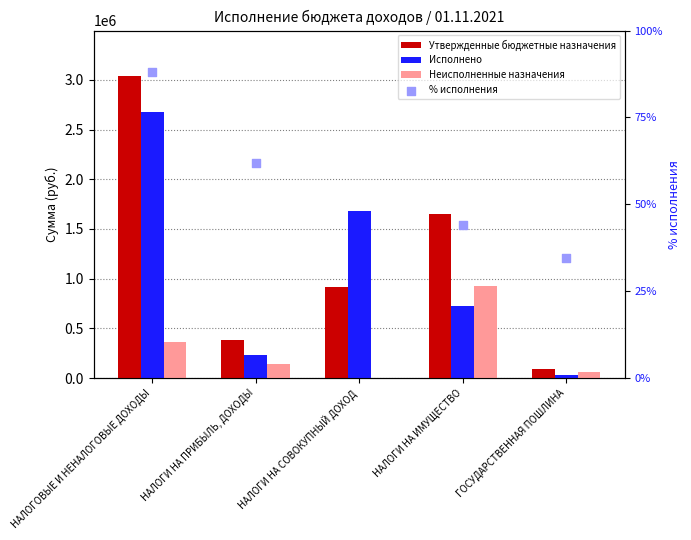

At which category is the sum across all series the highest?

НАЛОГОВЫЕ И НЕНАЛОГОВЫЕ ДОХОДЫ